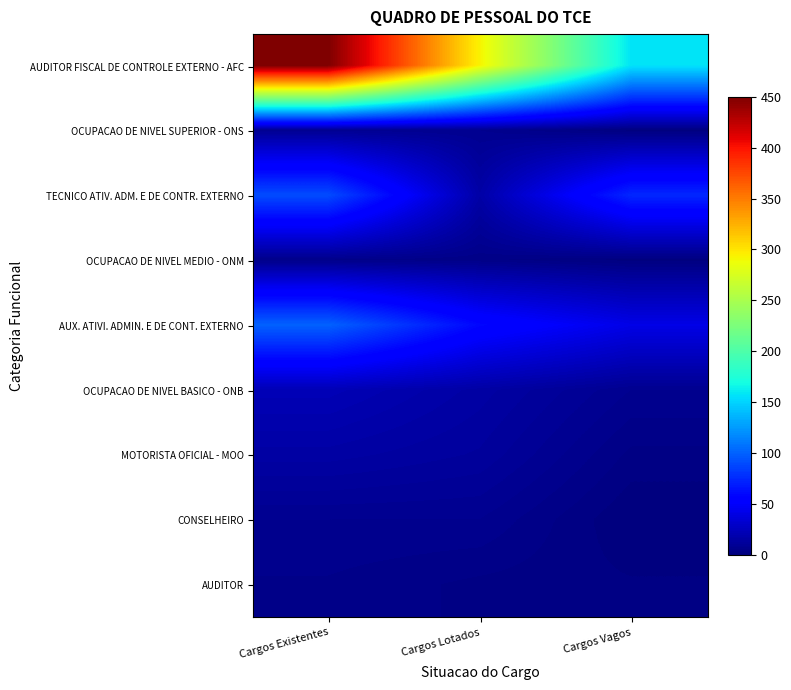

Between Cargos Existentes and Cargos Vagos, which is larger?

Cargos Existentes